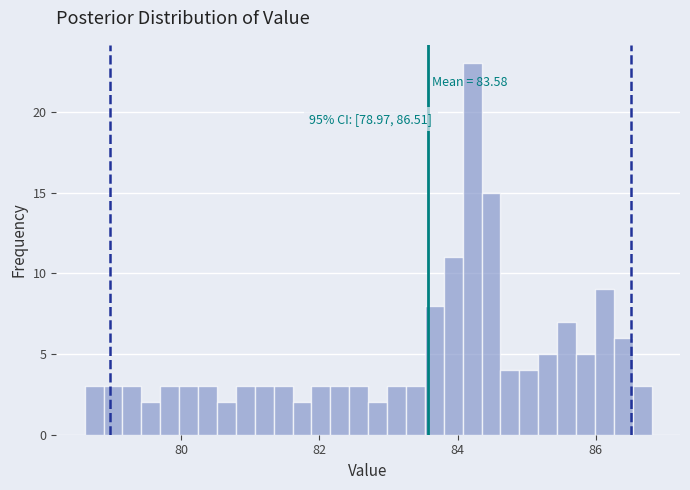

Read against the x-axis, roughly where is the centre of the tallest bar?

84.2